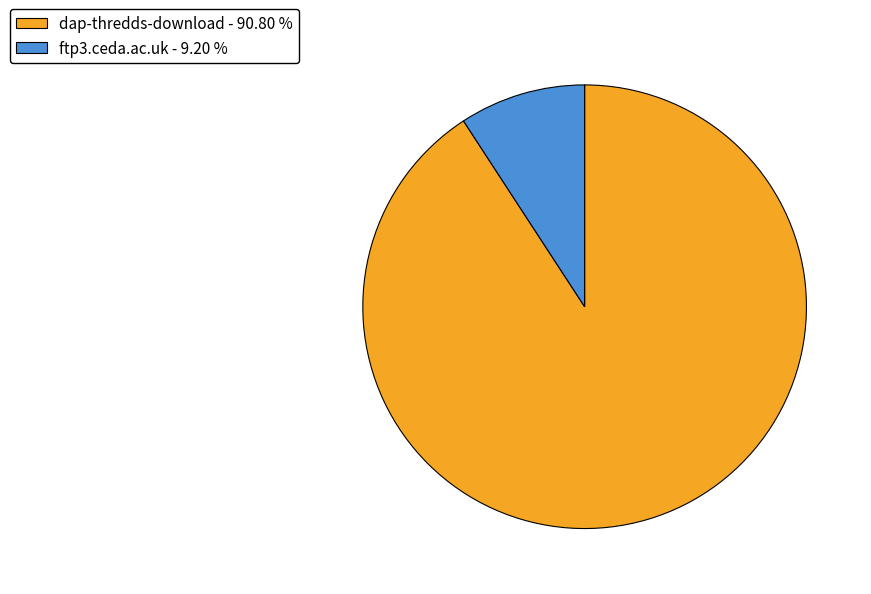

Is the sum of ftp3.ceda.ac.uk - 9.20 % and dap-thredds-download - 90.80 % greater than half?

Yes